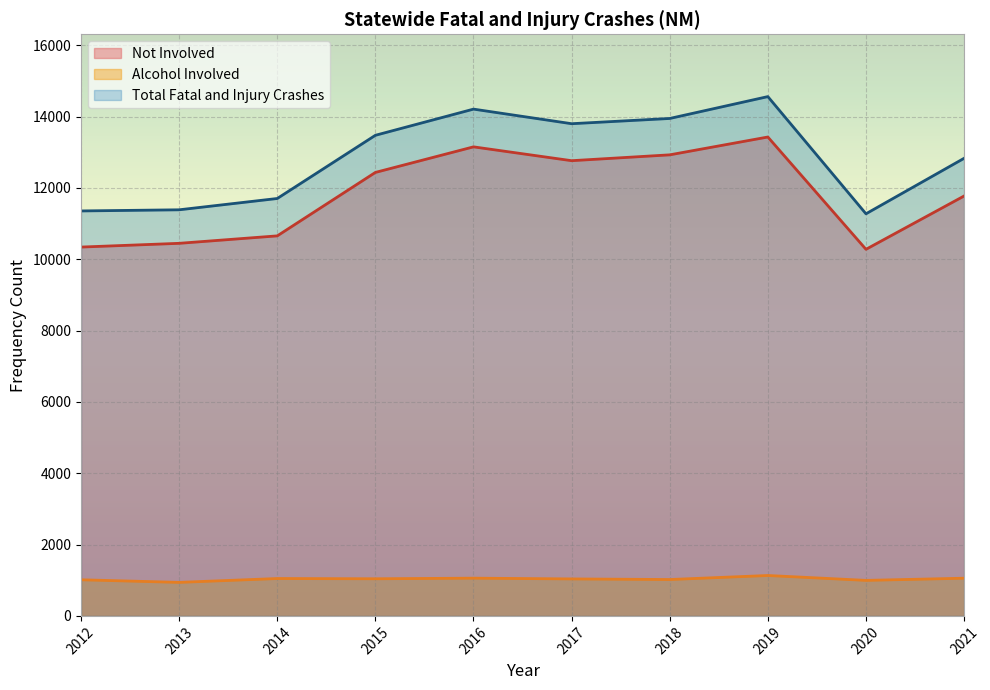

What is the approximate value of Not Involved at 2014?

10656